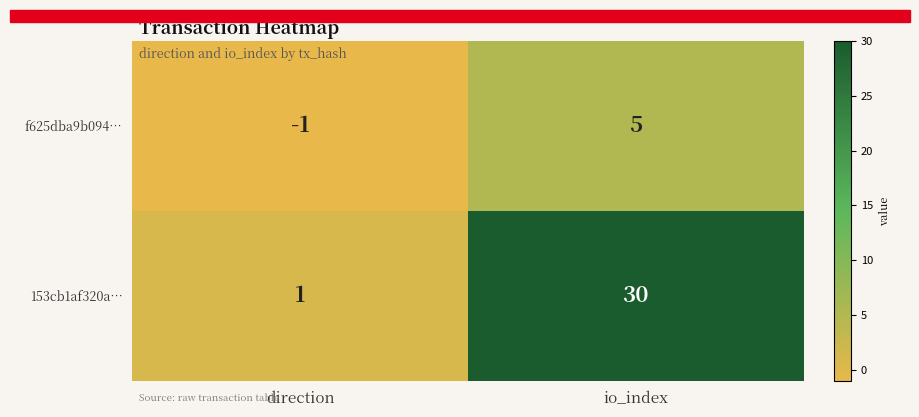

What is the spread (max minus min) of values at direction?

2